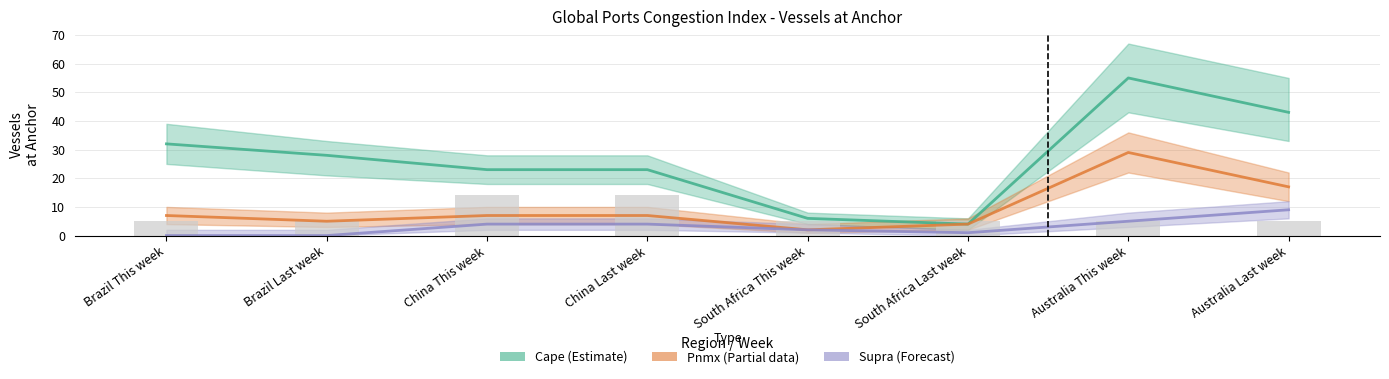

What is the value of the Pnmx (Partial) bar at the 5th from the left?

2